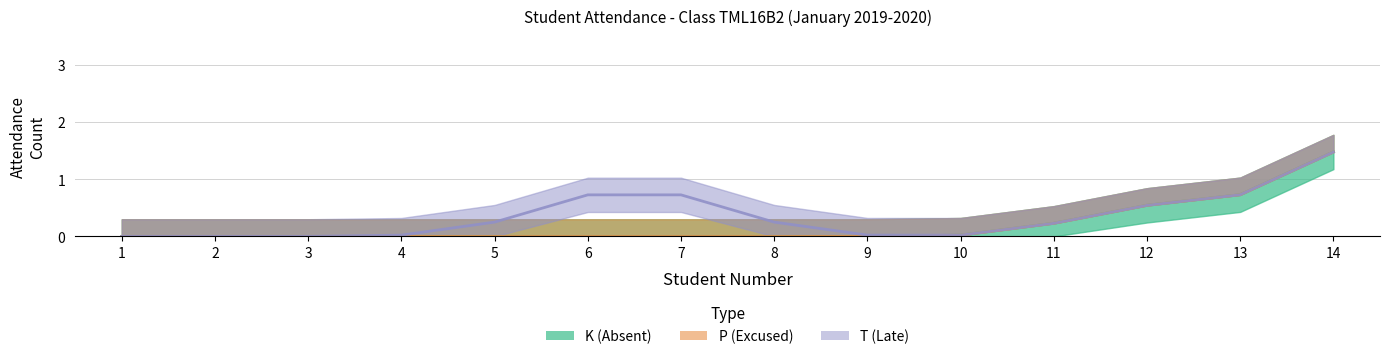

Which label corresponds to the largest value in the chart?

14